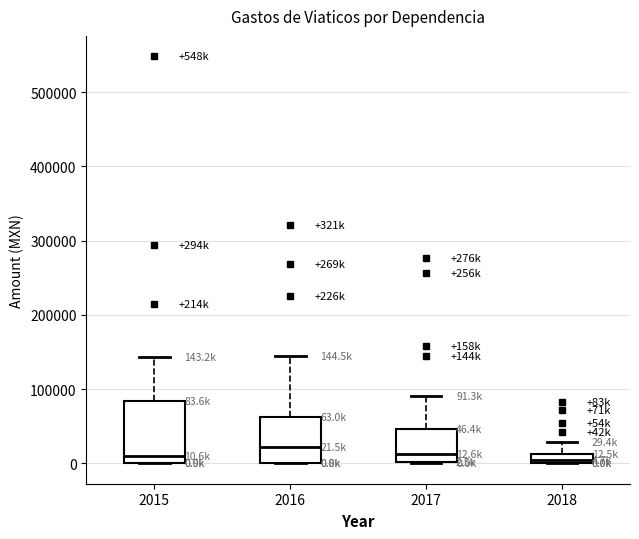

Which box is the tallest, from its lower edge to its upper edge?

2015